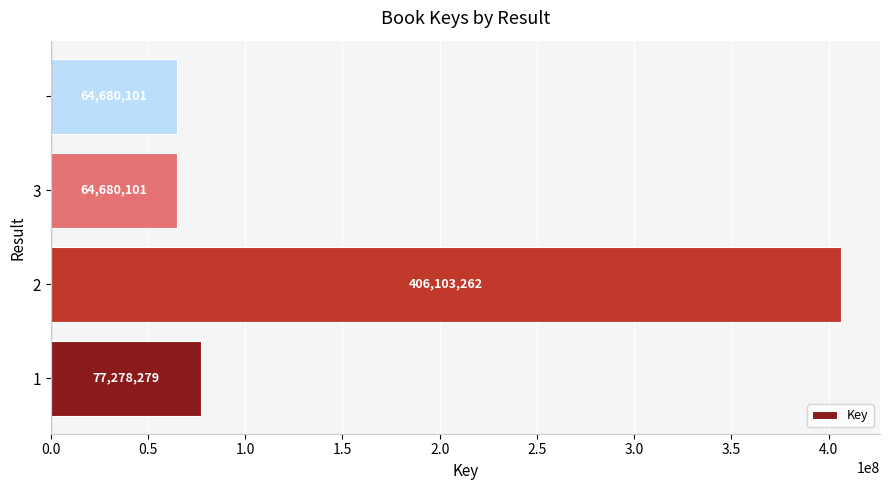

What is the smallest value displayed?

64680101